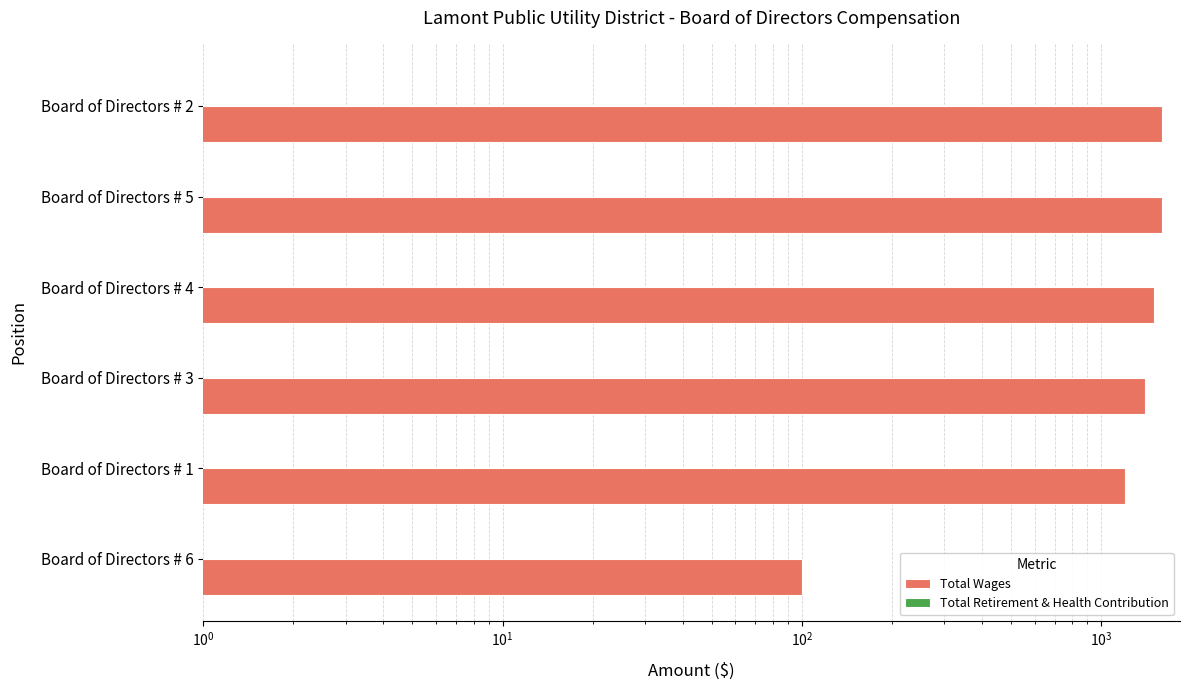

Which series has the widest spread of values?

Total Wages